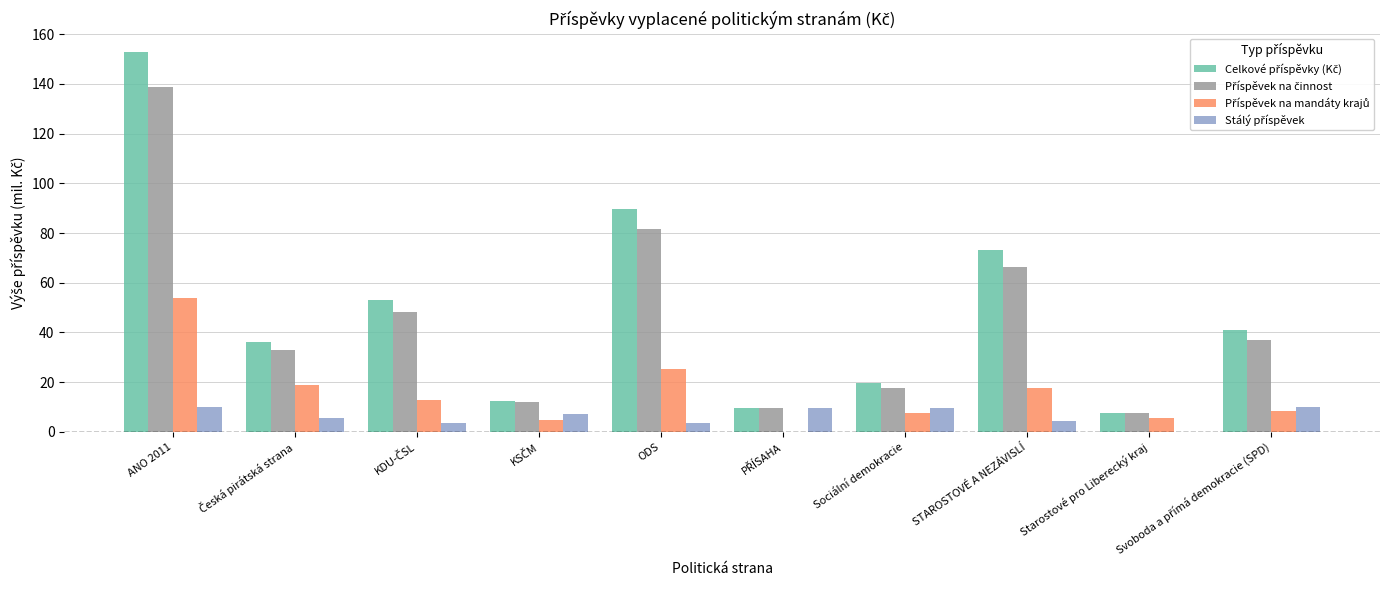

What is the maximum value shown in the chart?

152.8